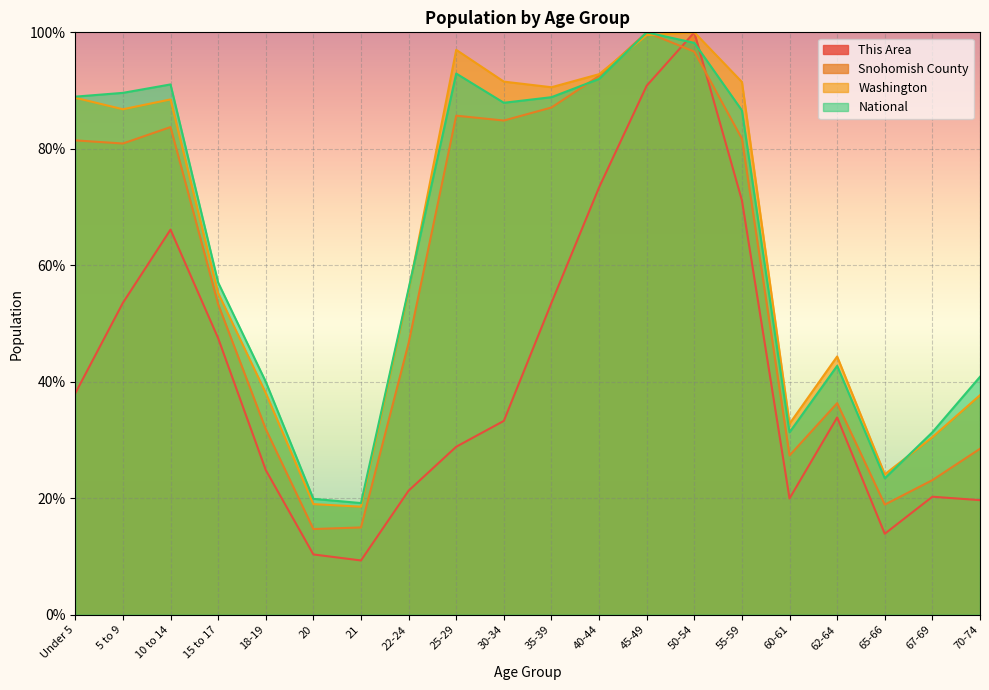

What is the sum of the This Area values at 10 to 14 and 60-61?

86.1